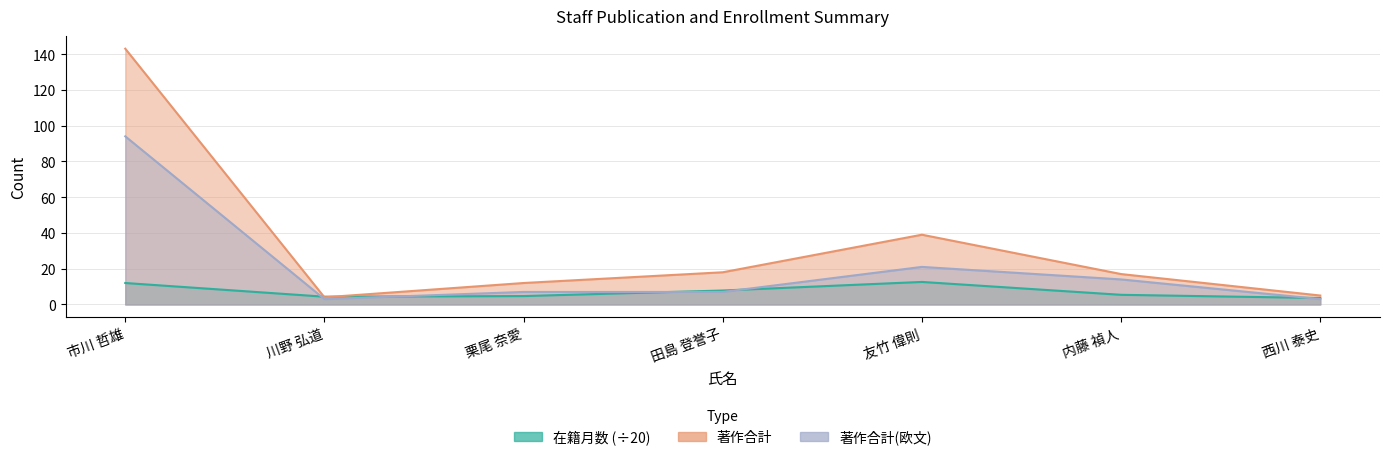

The value of 著作合計(欧文) at 友竹 偉則 is 21.0. True or false?

True